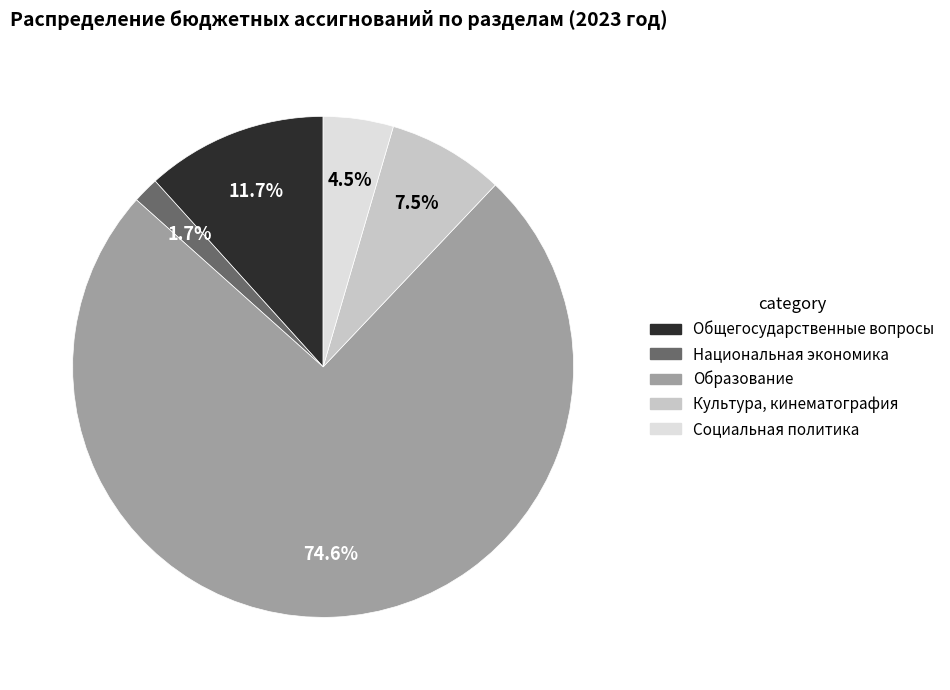

Is there a majority slice in this chart?

Yes